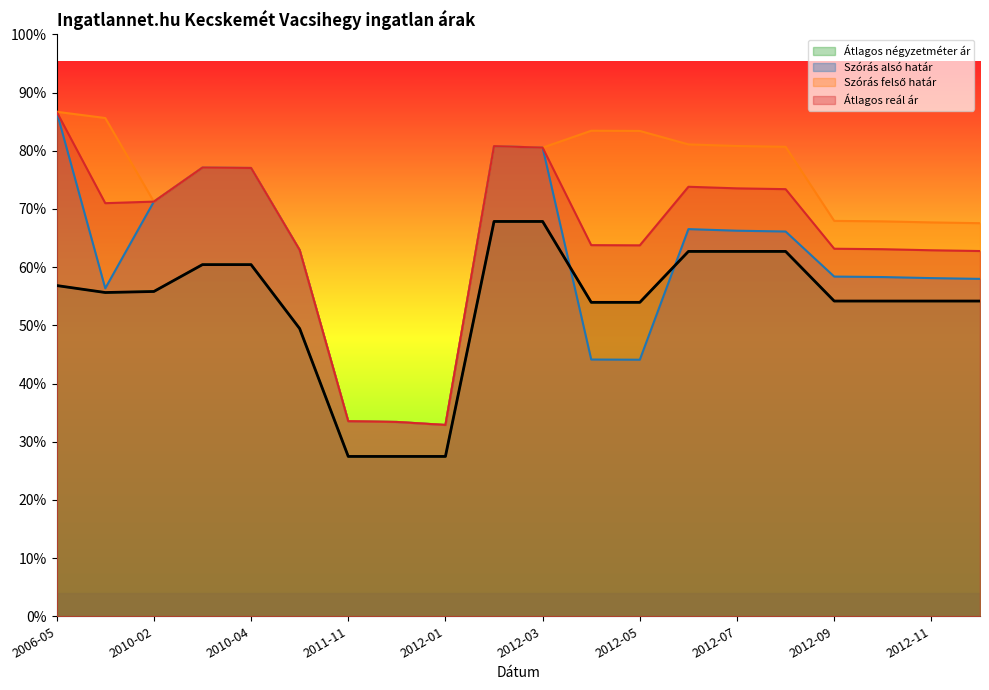

How many values in the Átlagos négyzetméter ár series exceed 233708?

9